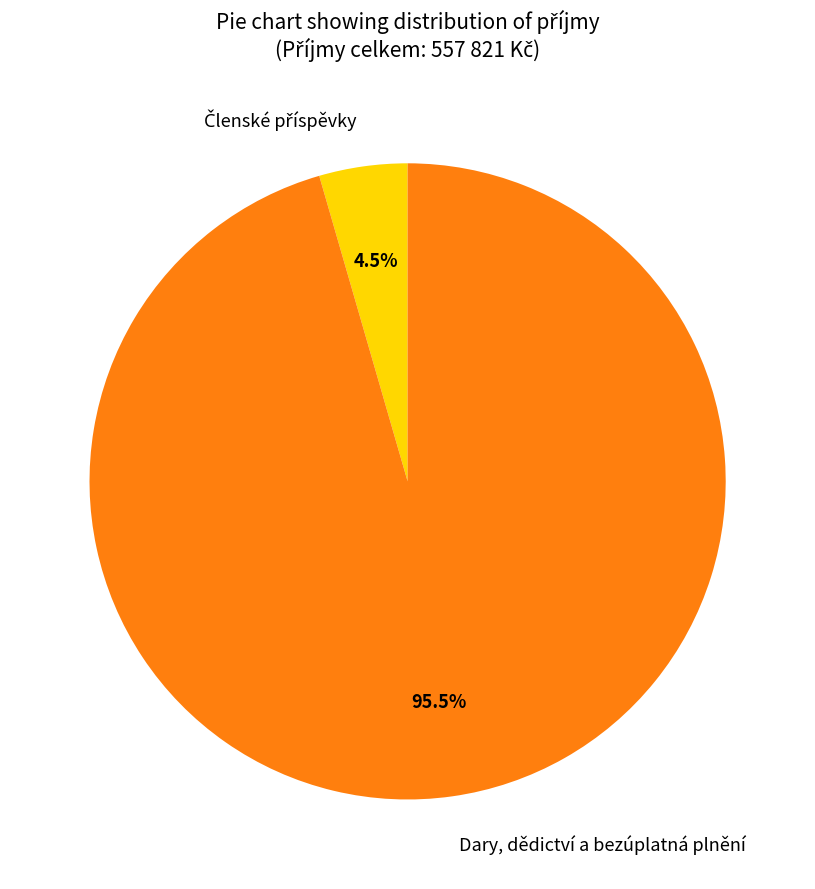

Which slice is the largest?

Dary, dědictví a bezúplatná plnění